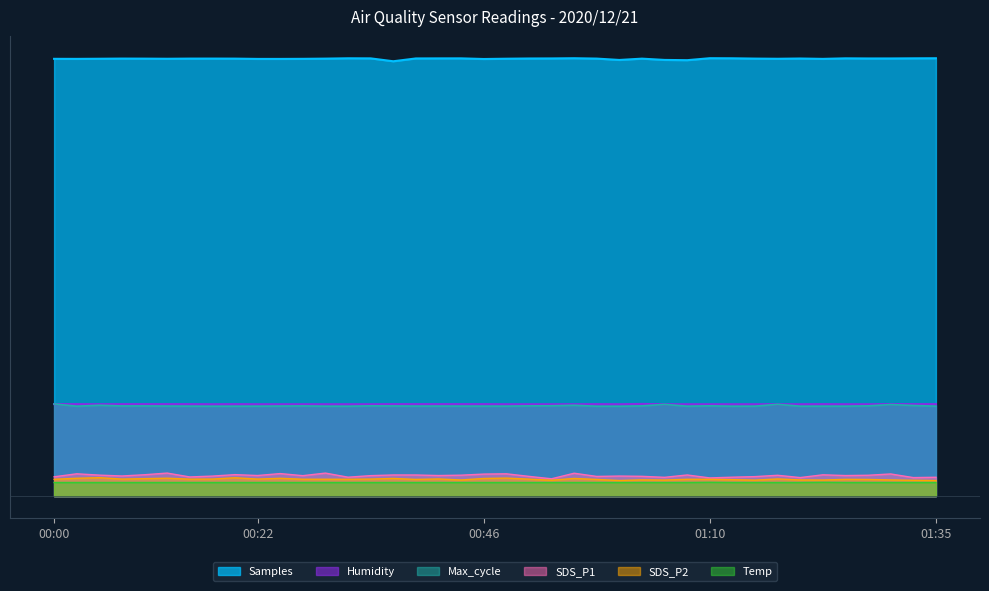

True or false: SDS_P1 and Temp cross at least once.

False